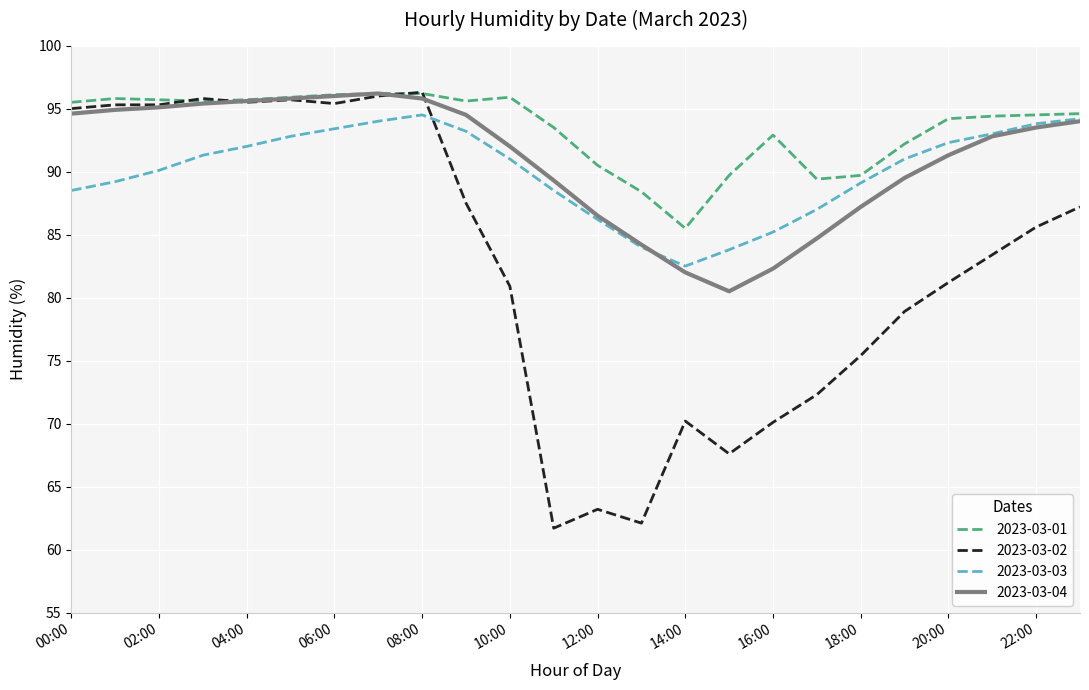

What is the greatest value displayed?

96.3